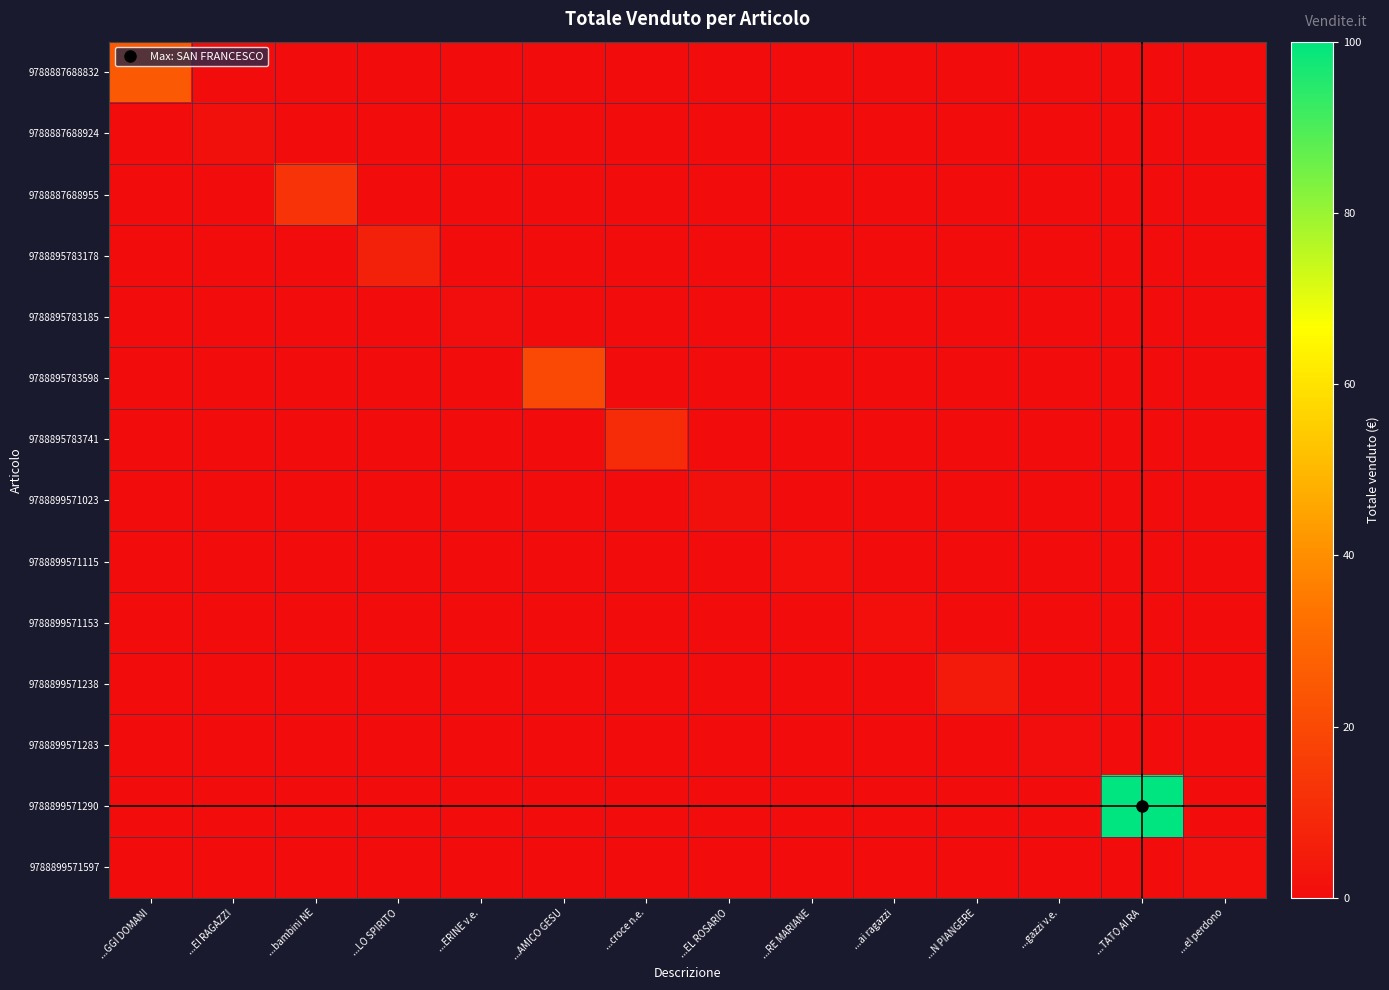

The 9788895783185 series shows 0.0 at ...GGI DOMANI. True or false?

True